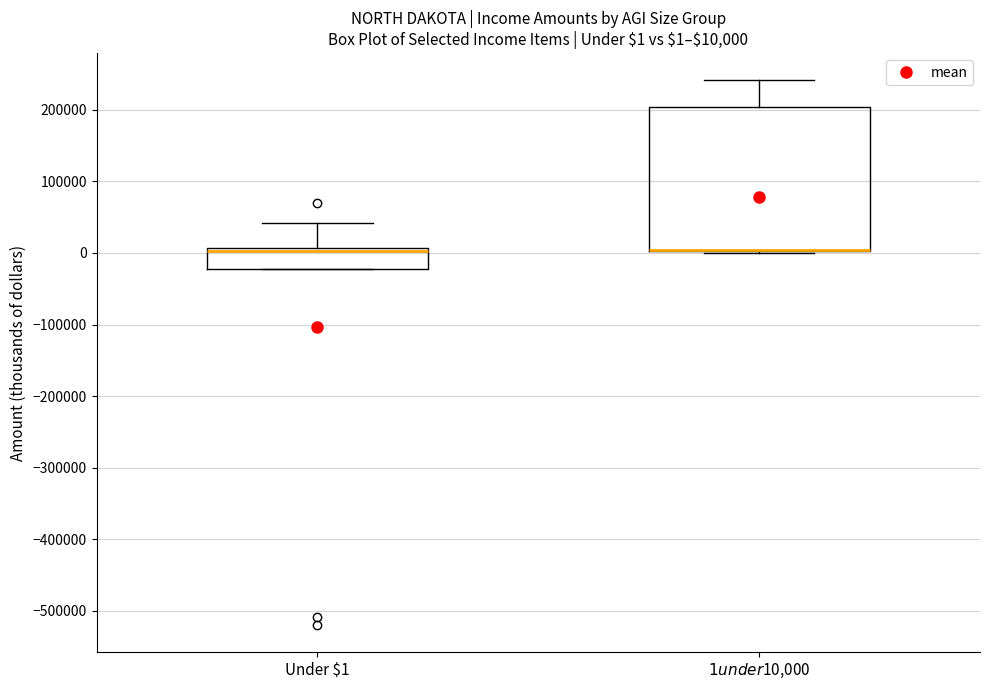

Which box is the tallest, from its lower edge to its upper edge?

$1 under $10,000